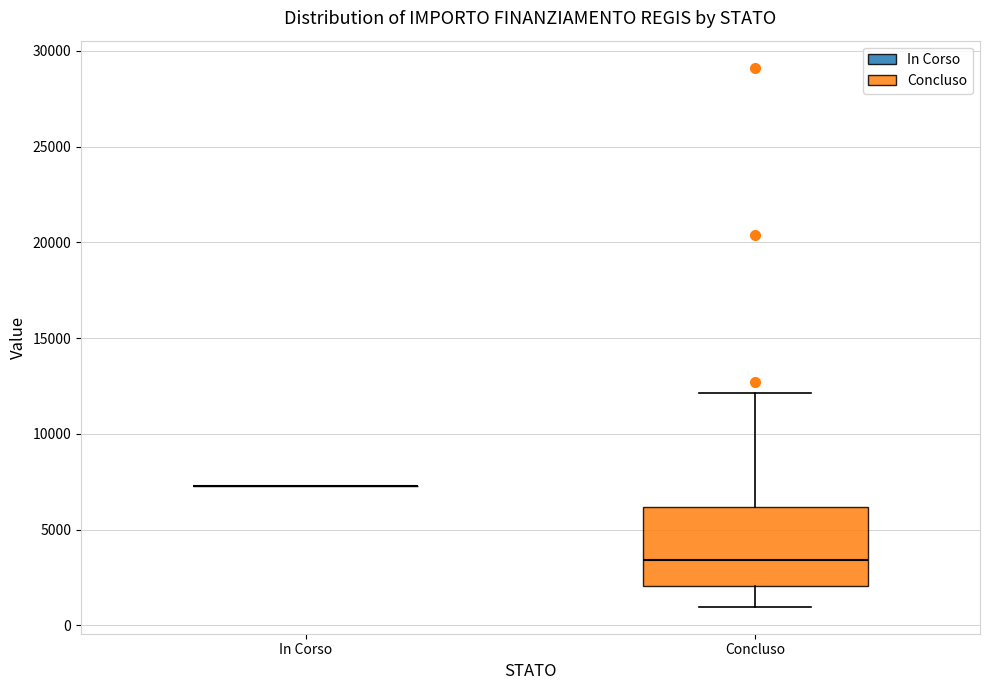

Comparing the boxes themselves (not the whiskers), which one is the tallest?

Concluso